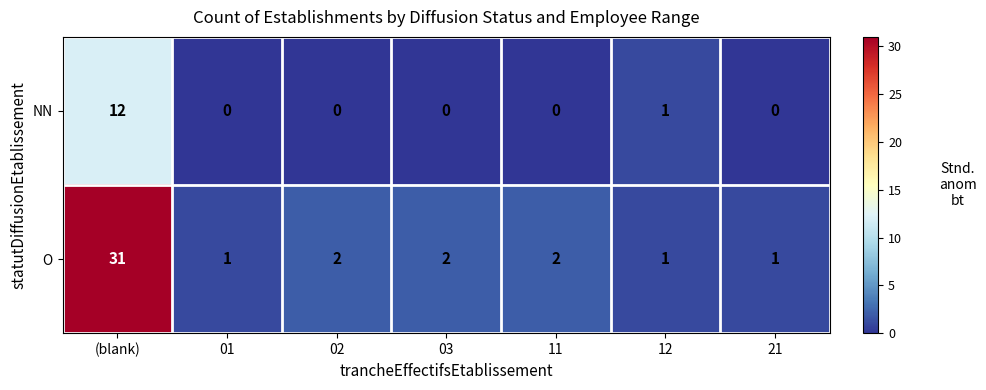

At how many categories does at least one series exceed 21?

1